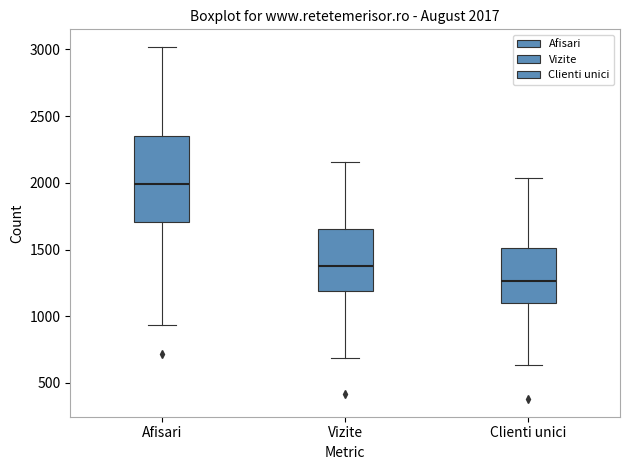

Which box is the tallest, from its lower edge to its upper edge?

Afisari